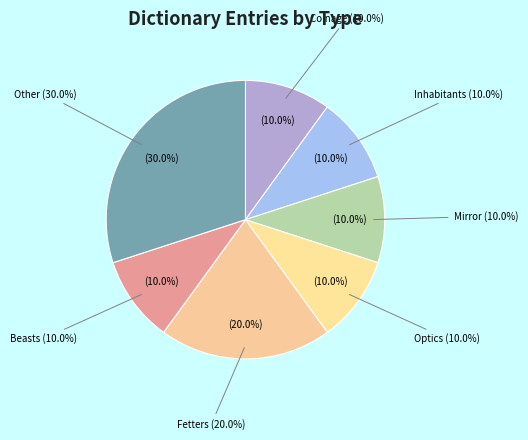

Which category has the biggest portion of the pie?

Other